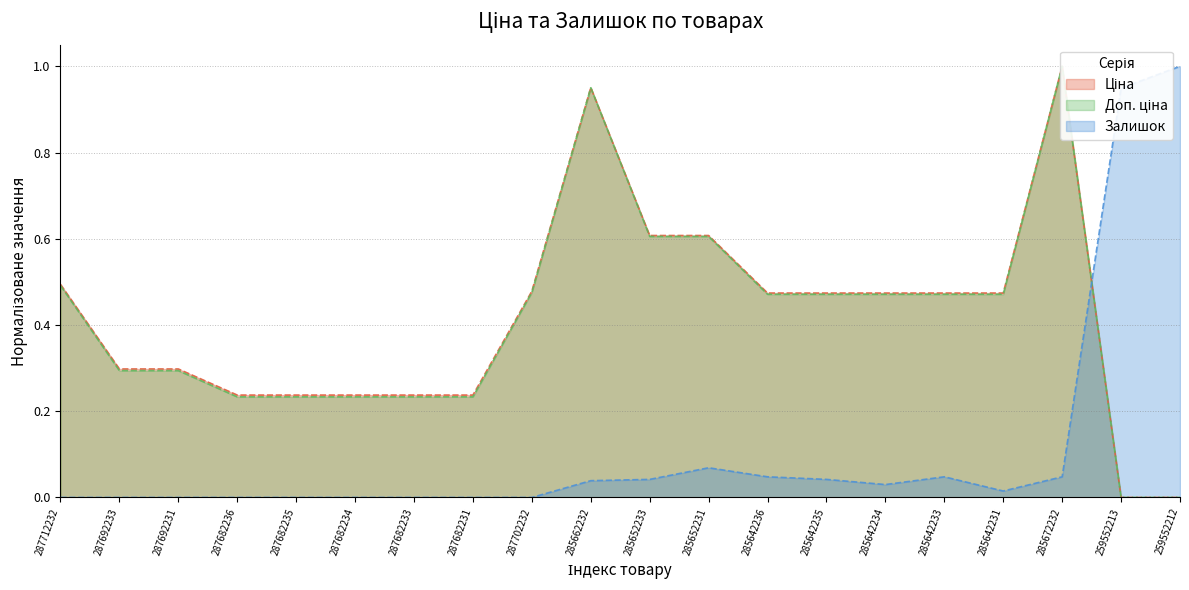

Which series ends up on top after the final intersection of Залишок and Доп. ціна?

Залишок